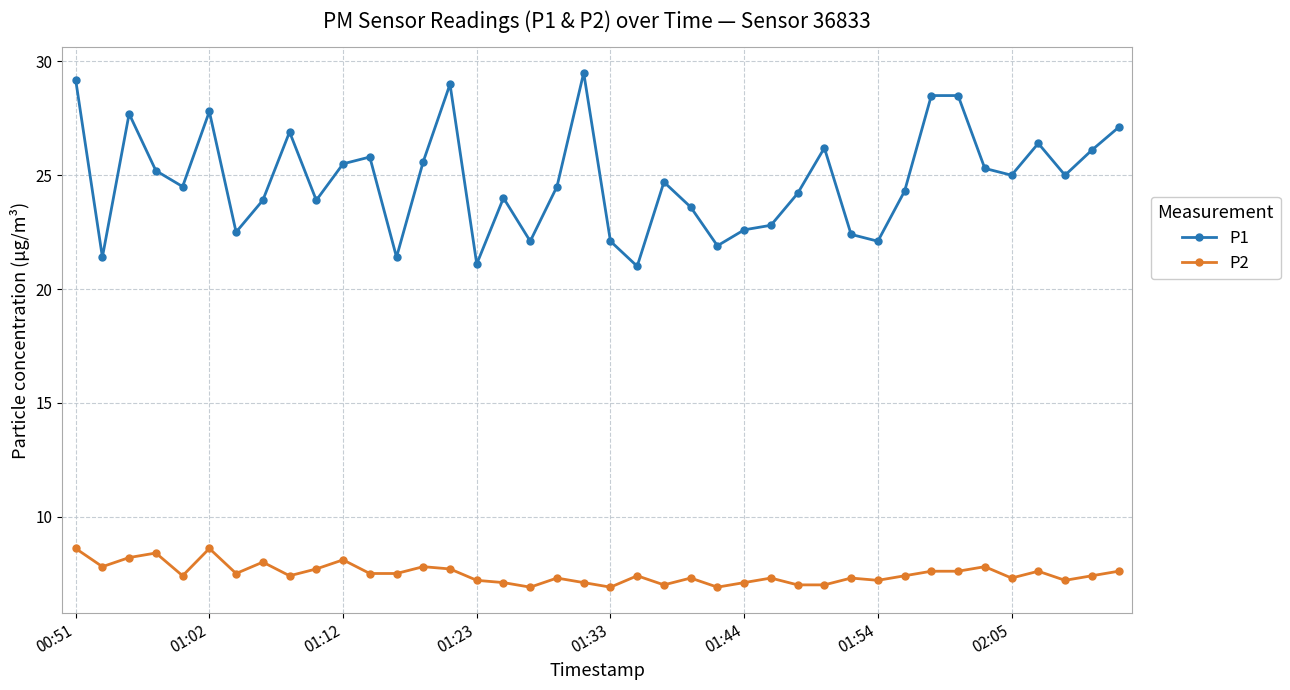

Which series has the largest total across all categories?

P1